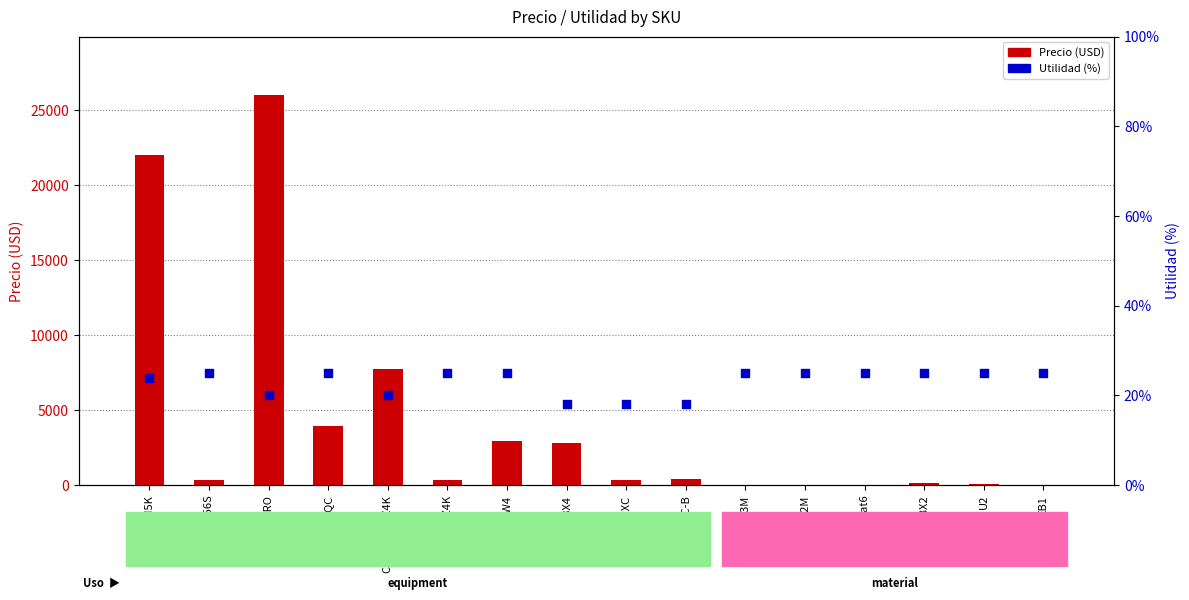

Which series reaches the maximum Y coordinate?

Precio (USD)